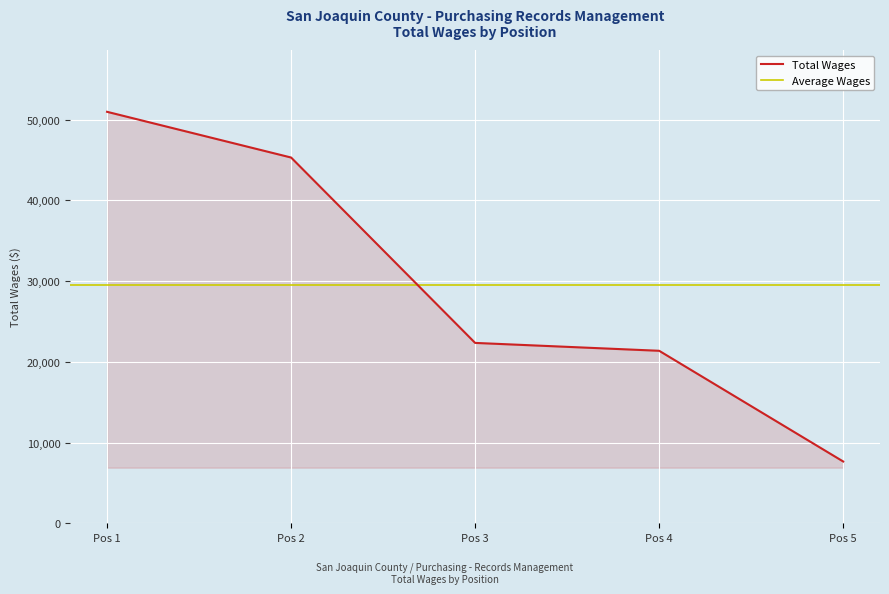

Count the number of values greater than 22341.

2